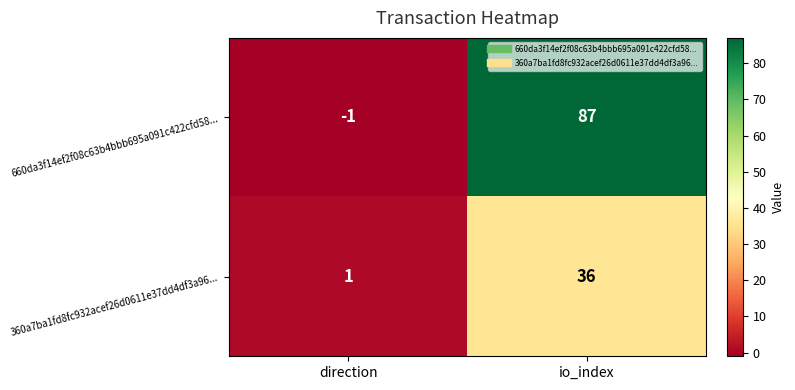

What is the difference between the 360a7ba1fd8fc932acef26d0611e37dd4df3a96... values at direction and io_index?

35